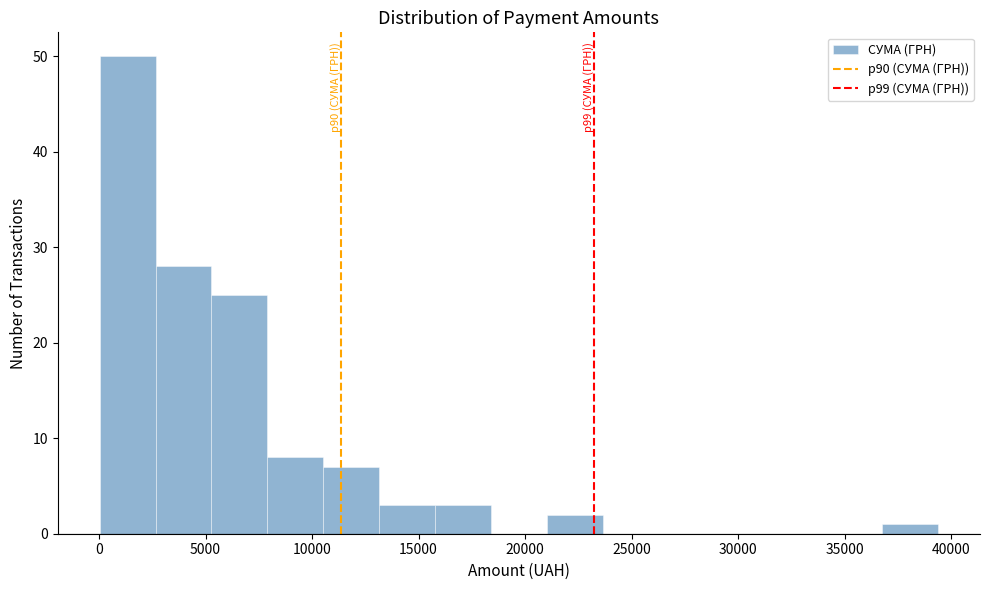

Which range on the x-axis has the tallest bar?

0 to 2500